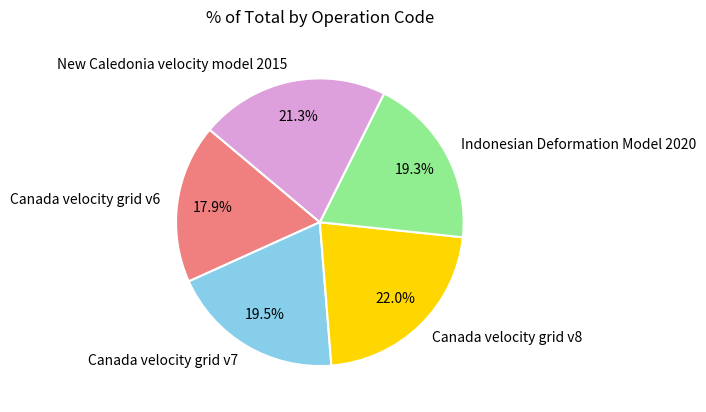

Is there any slice that represents more than half of the pie?

No